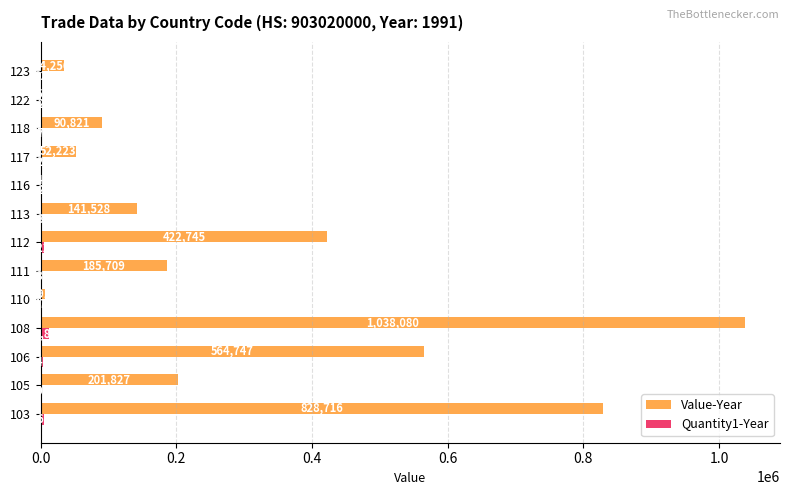

True or false: Value-Year has a value of 34256 at 123.

True